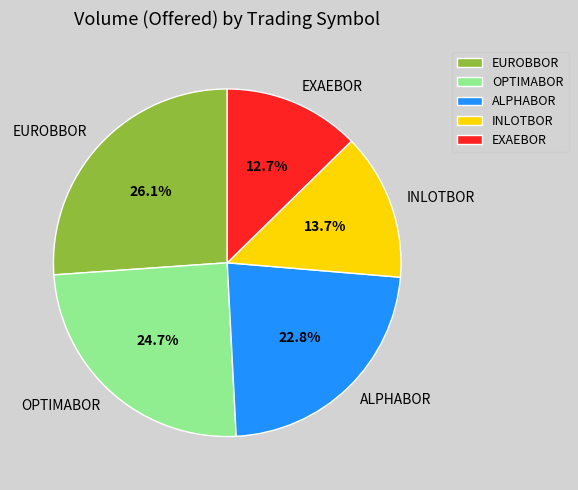

Is the sum of EUROBBOR and EXAEBOR greater than half?

No